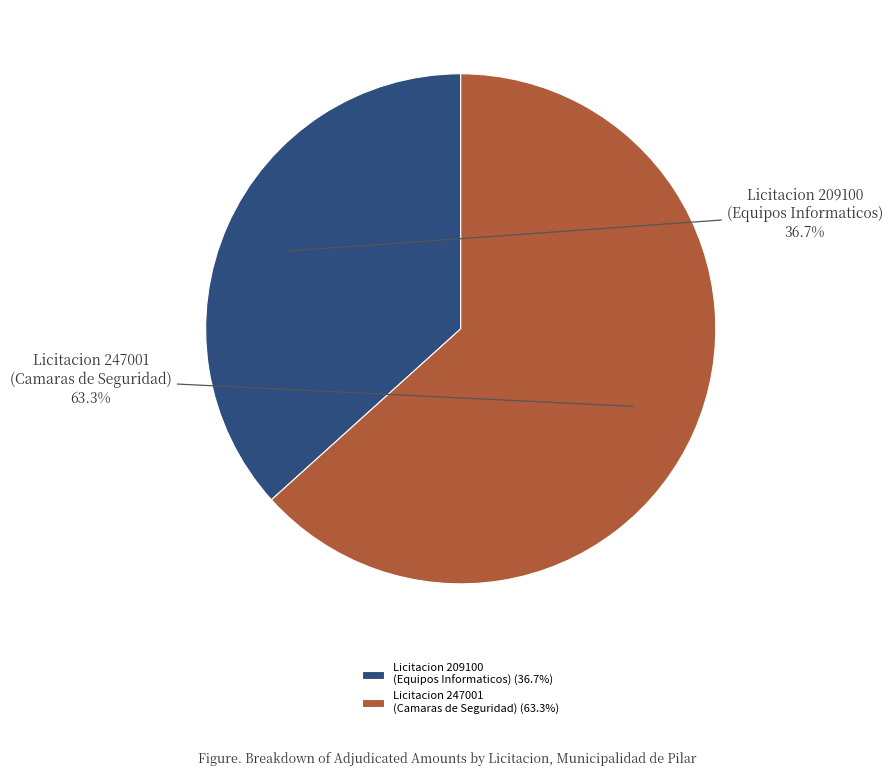

To the nearest percent, what is the difference between the largest and smallest slice percentages?

27%